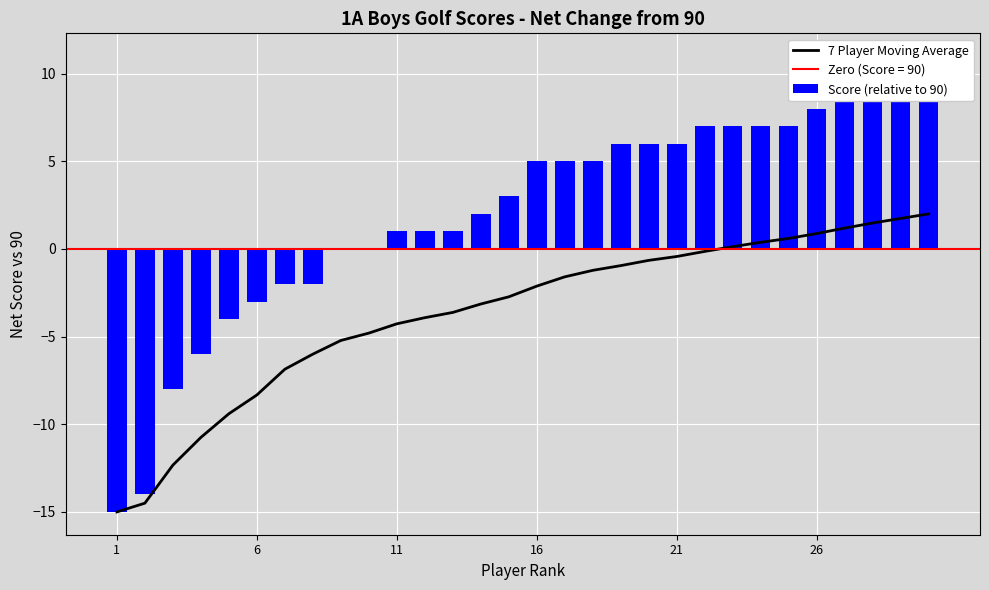

What is the label of the 18th bar from the right?

12